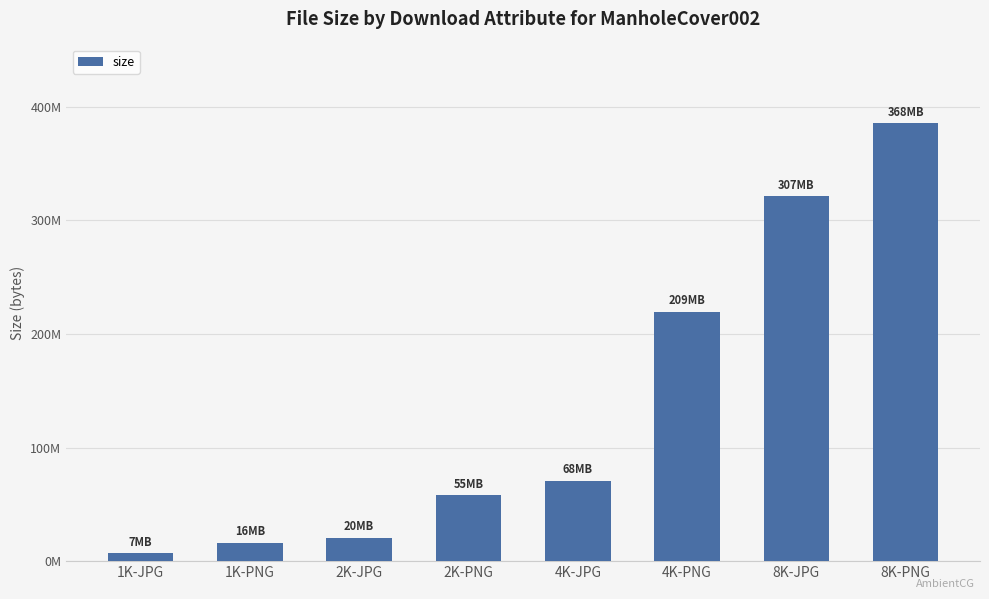

Does the chart contain any negative values?

No